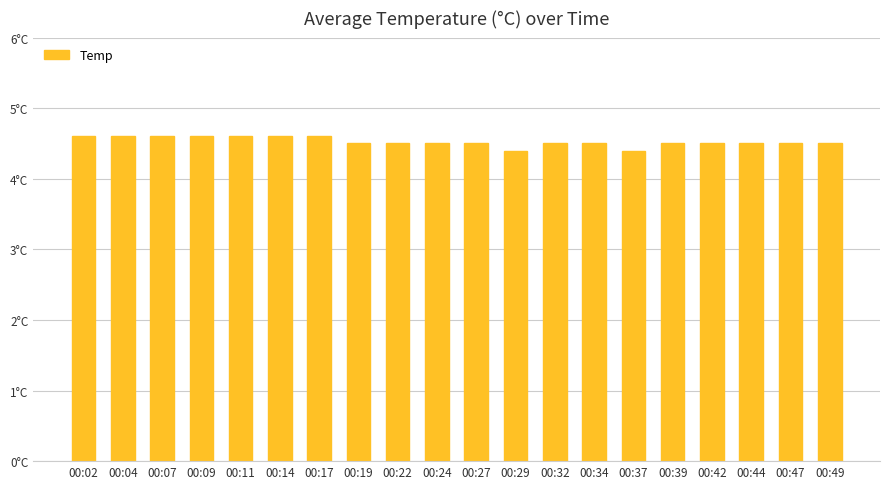

Does the chart contain any negative values?

No